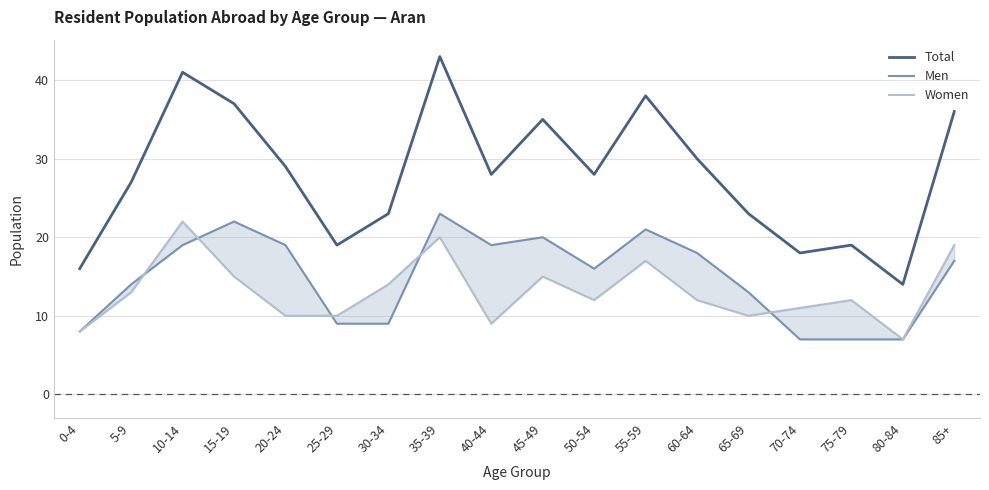

How many distinct data groups are displayed?

3